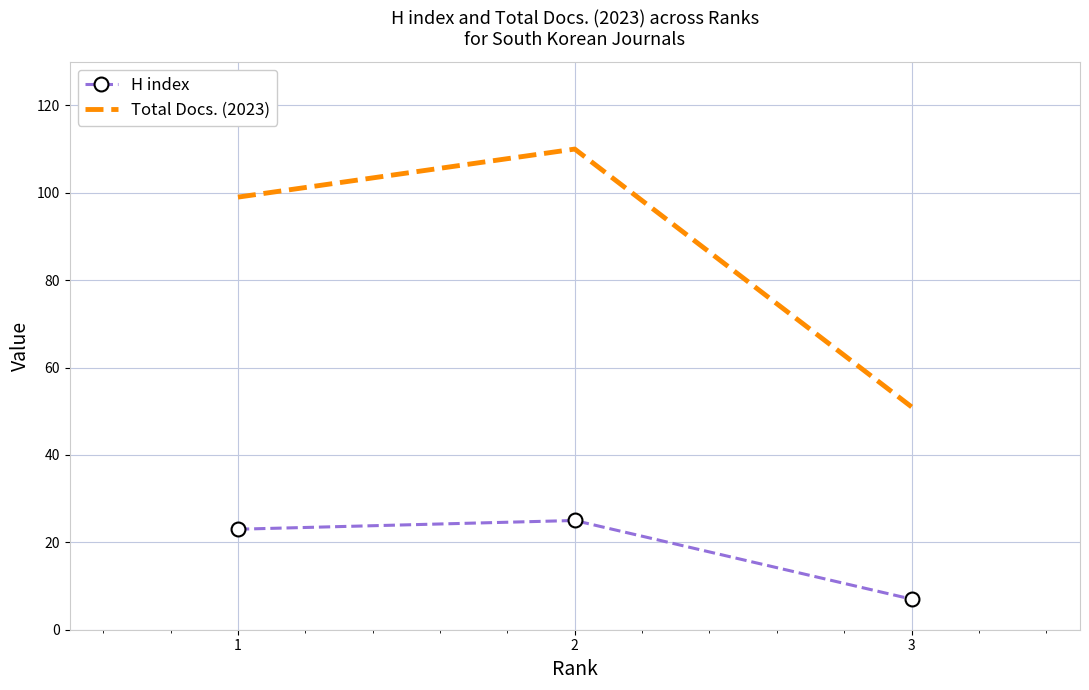

Is it true that H index equals 7 at 3?

True